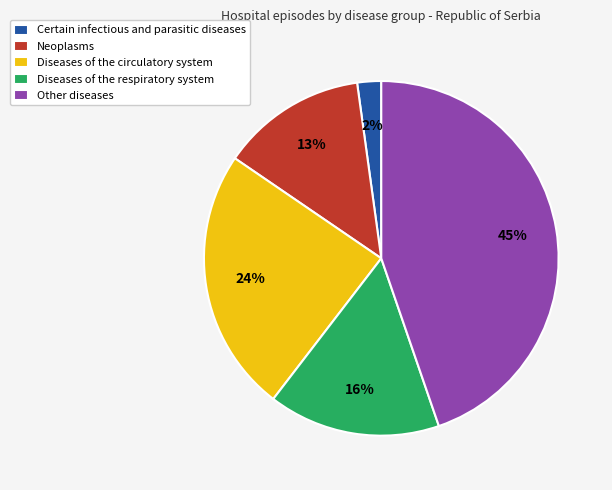

Is Diseases of the respiratory system the majority of the pie?

No